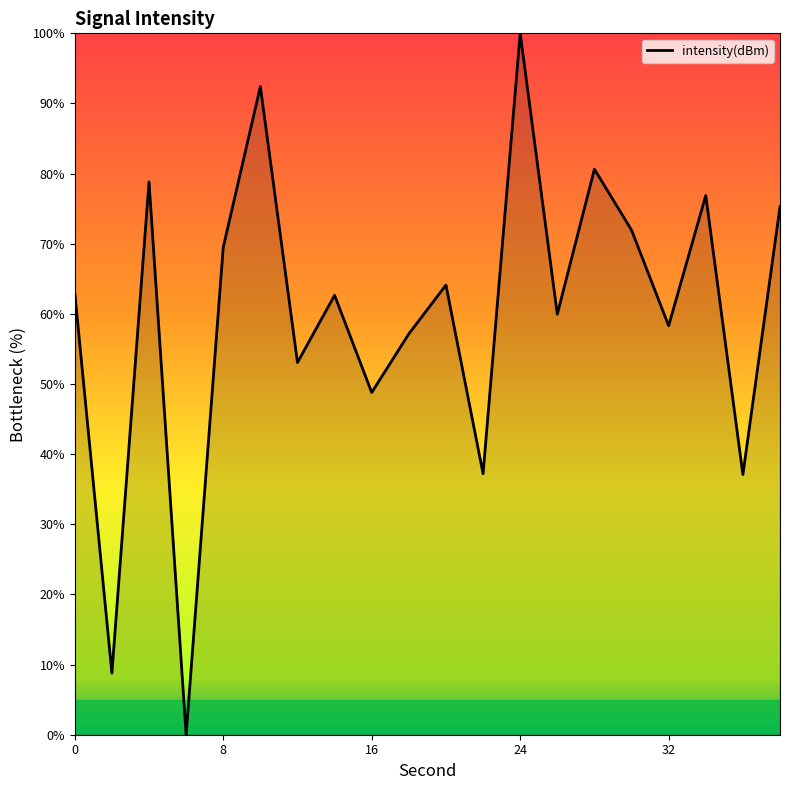

How many series are shown in this chart?

1